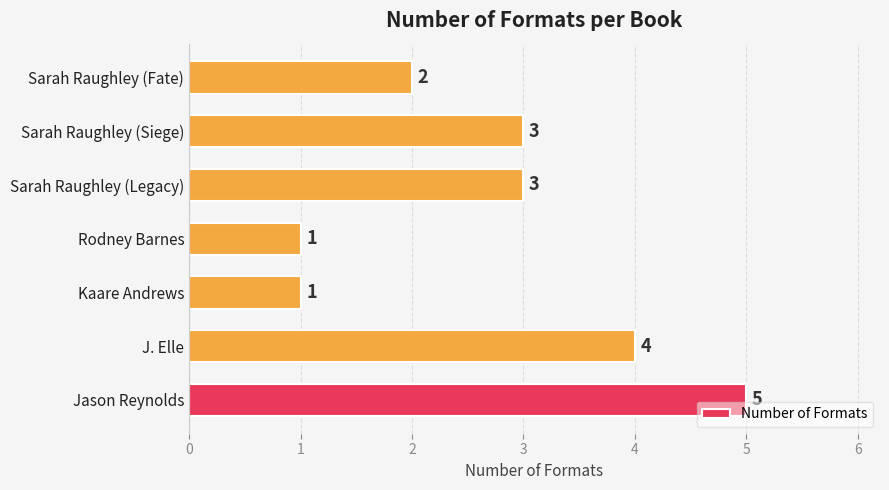

Is it true that the value at Kaare Andrews is 1?

True